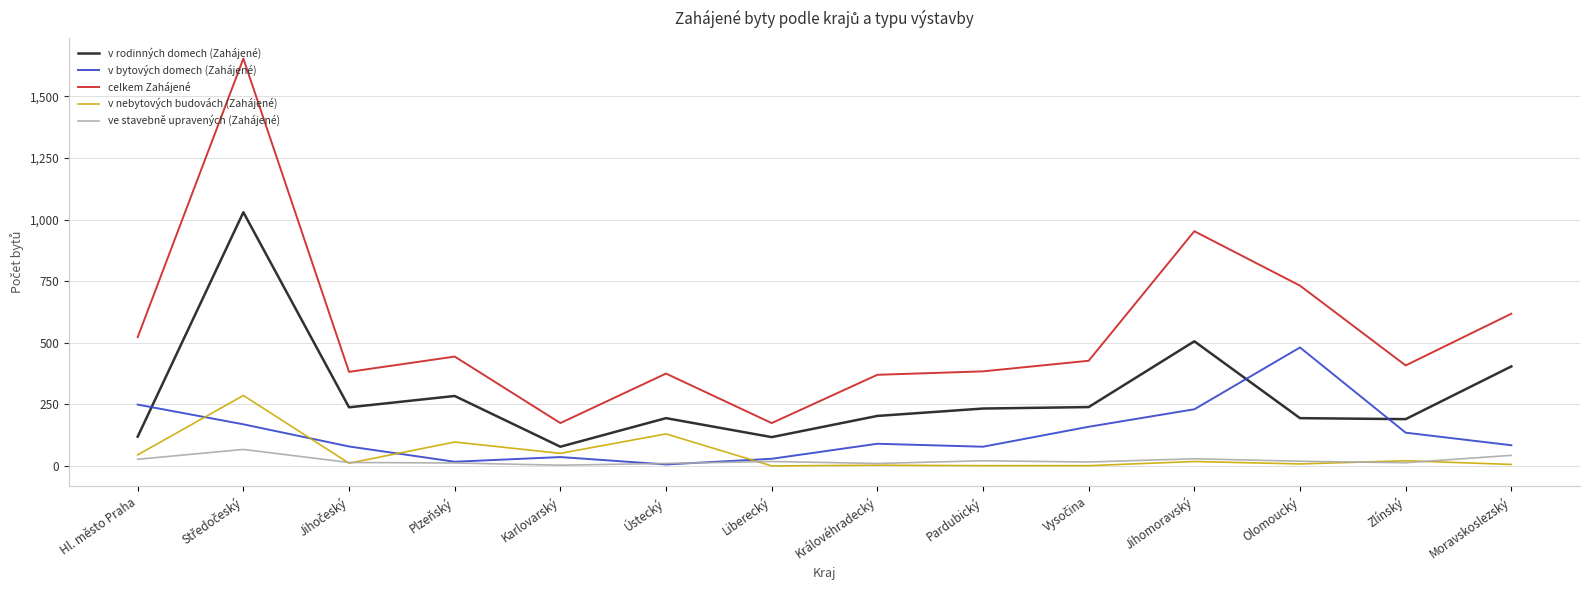

Which series has the largest range (max minus min)?

celkem Zahájené